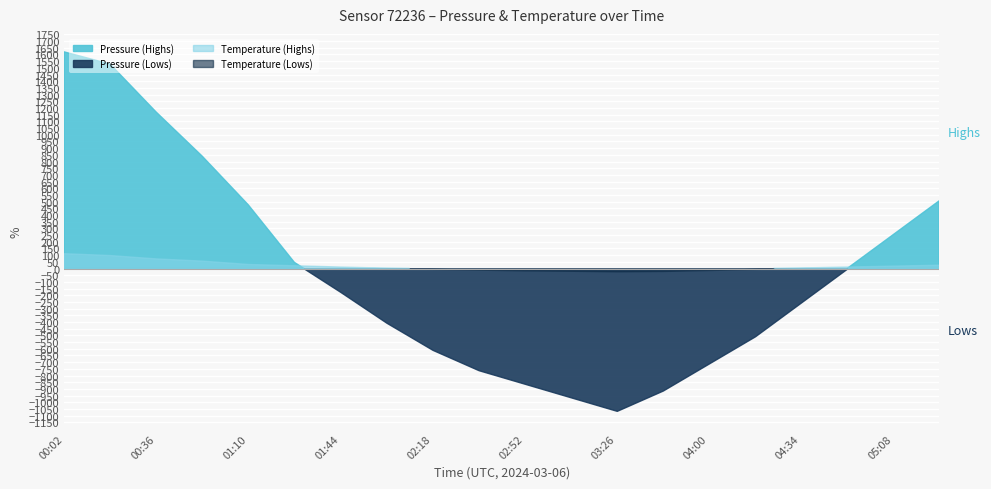

What is the sum of all temperature values?

74.6